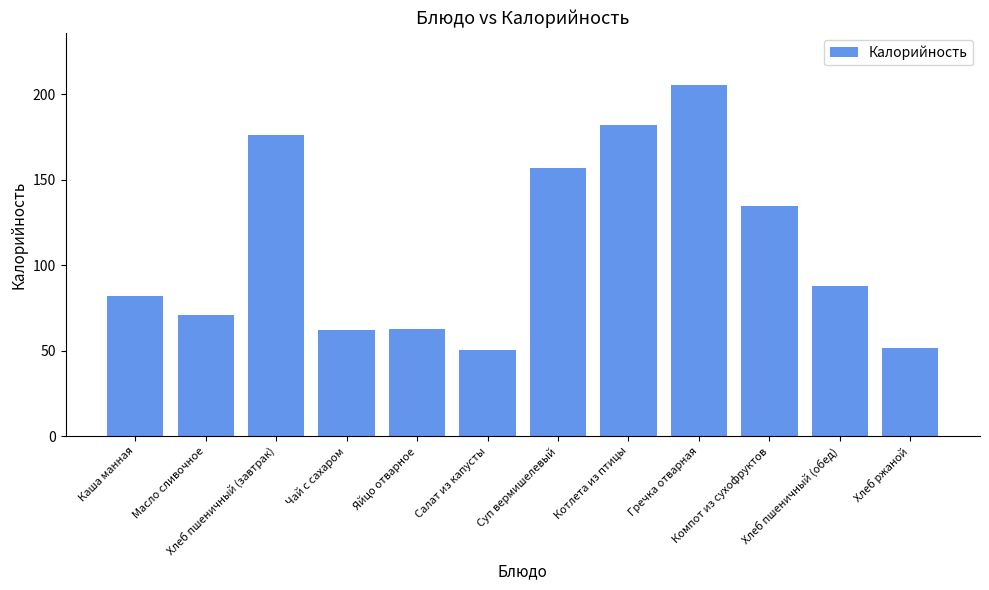

At which category does the chart reach its peak across all series?

Гречка отварная